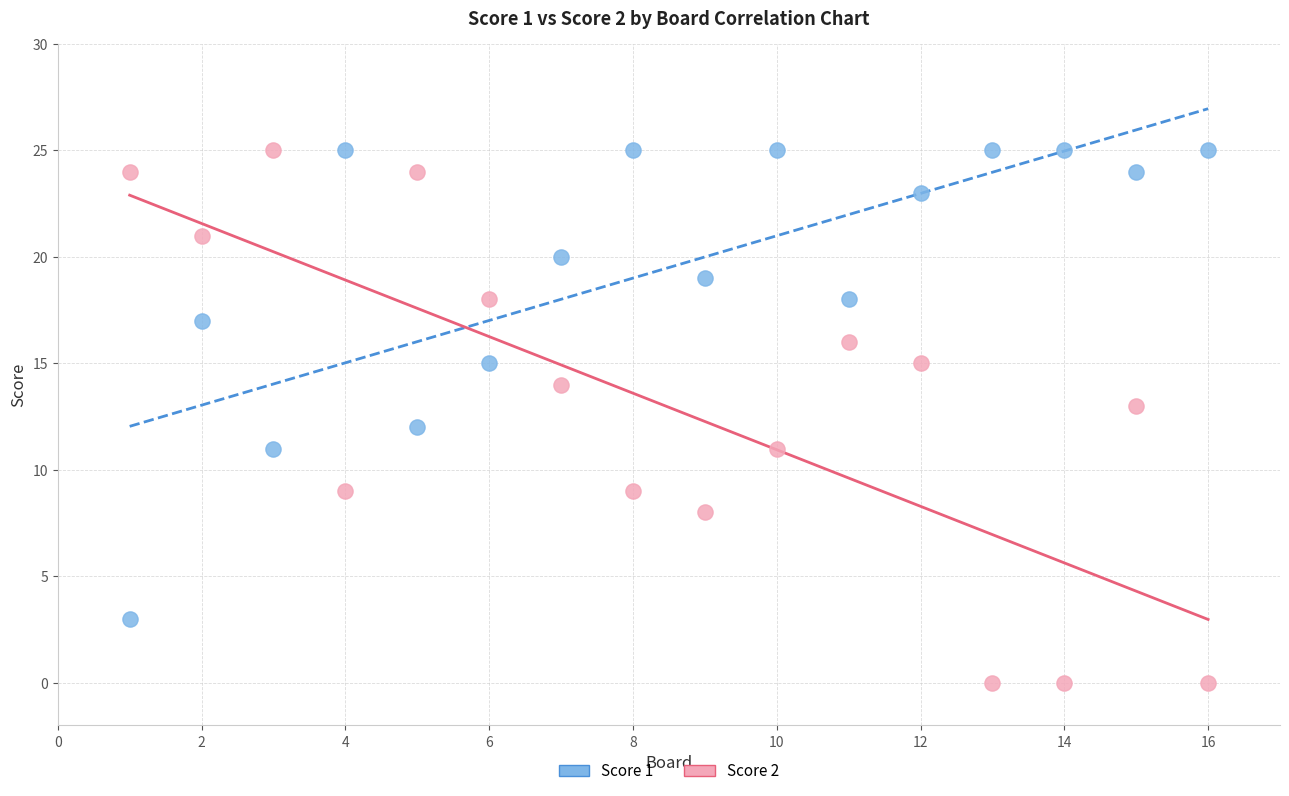

Which series contains the lowest Y value?

Score 2